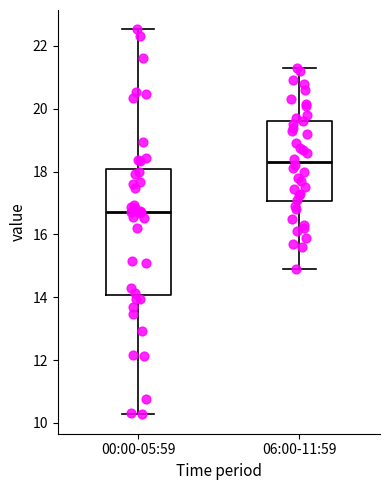

Where does the lower whisker of the box for 00:00-05:59 end on the y-axis? The values are not printed on the chart, so give them approximately, as read against the axis.

10.2